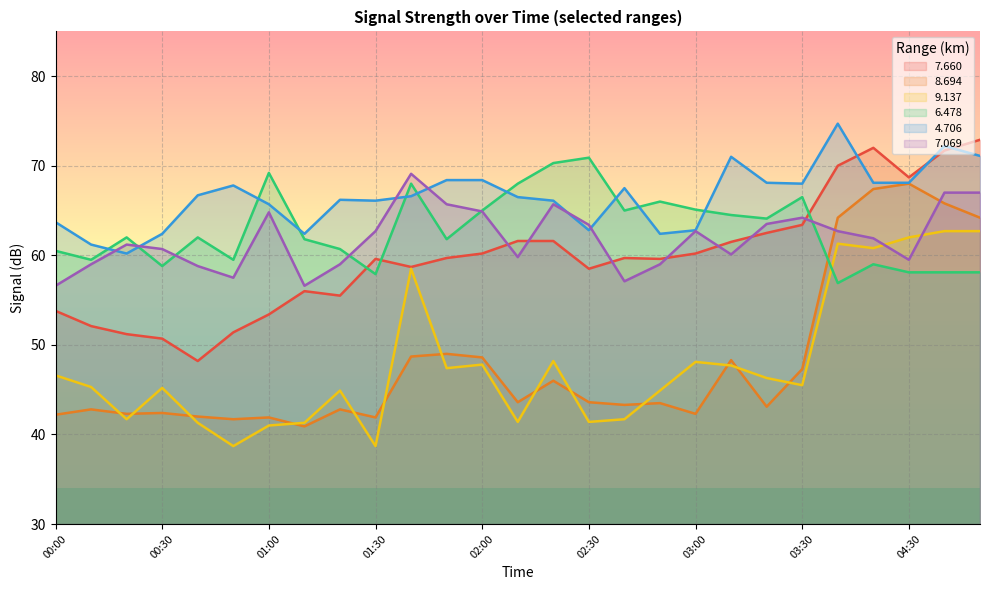

What is the sum of all   7.660 values?

1614.4